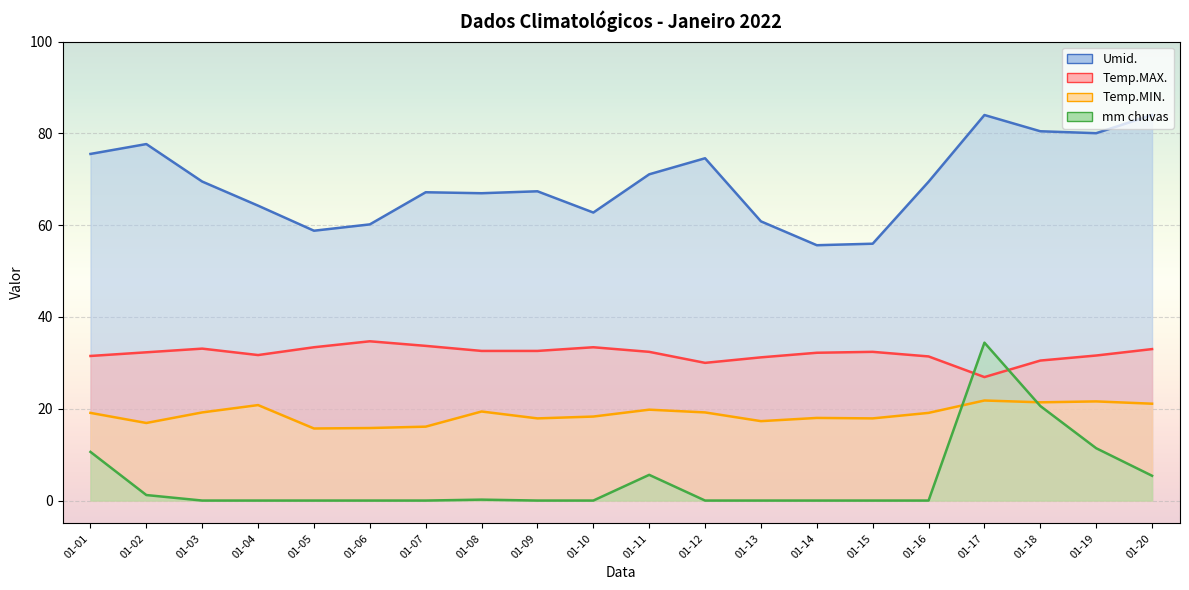

Is it true that mm chuvas equals 0.0 at 01-07?

True